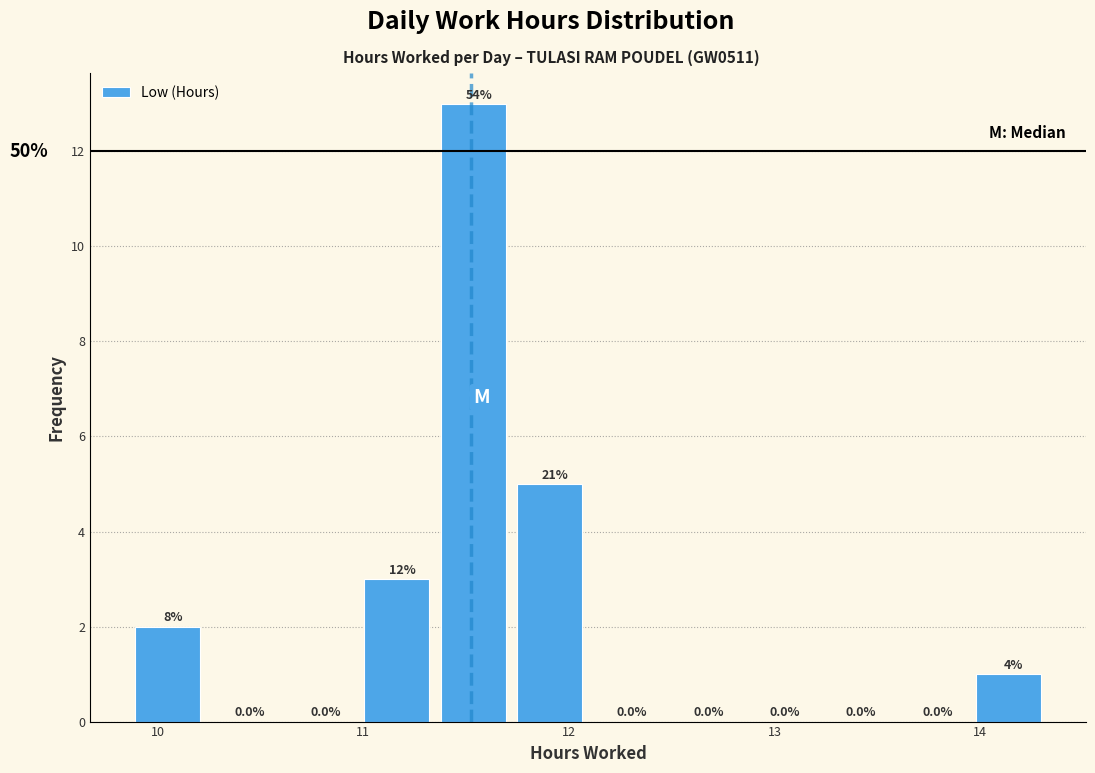

Around what value on the x-axis is the tallest bar? Give the approximate position of its centre, as read against the axis.

11.5